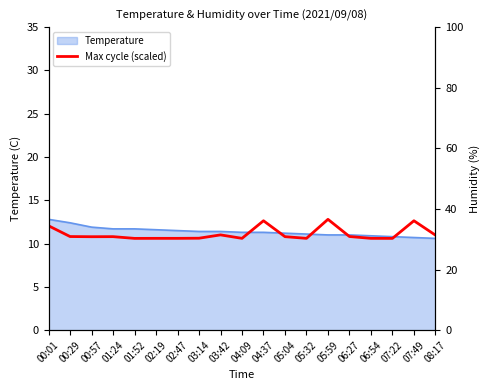

At which category does the chart reach its peak across all series?

00:01